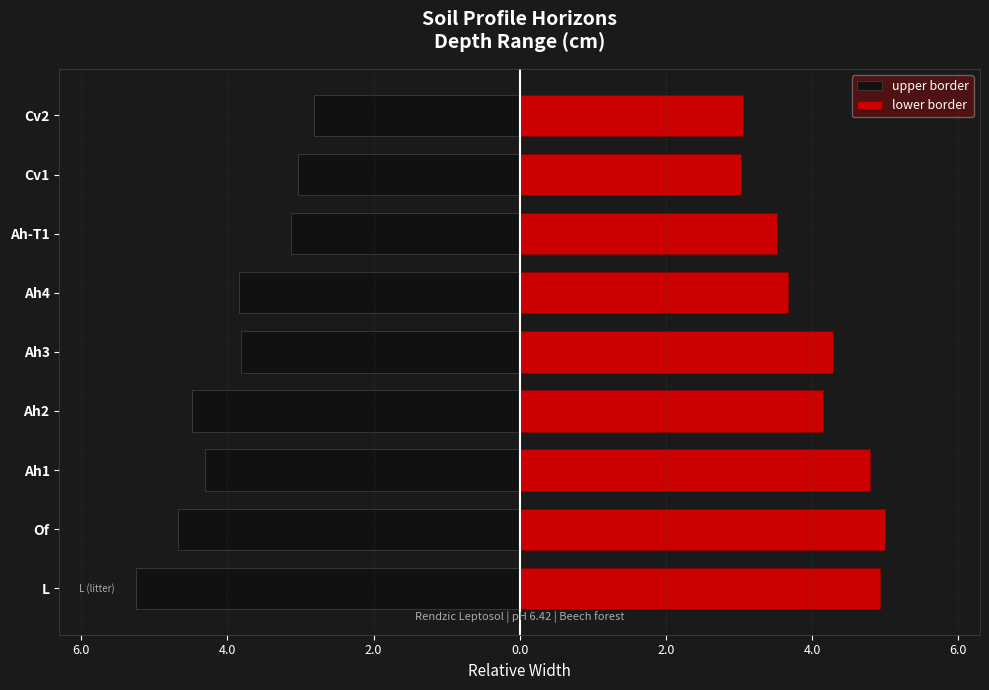

What is the highest value of the lower border series?

5.0